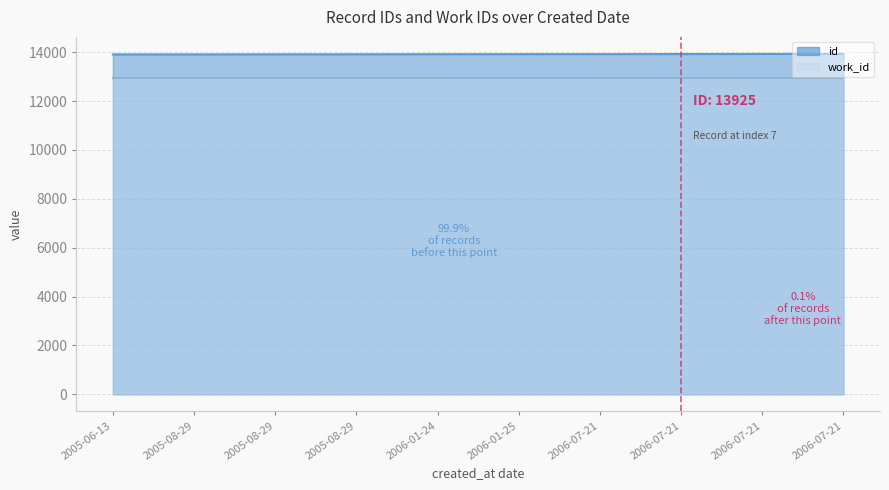

Reading left to right, transcribe all the data shown in this chart.

13910	13911	13913	13915	13918	13920	13921	13925	13928	13930